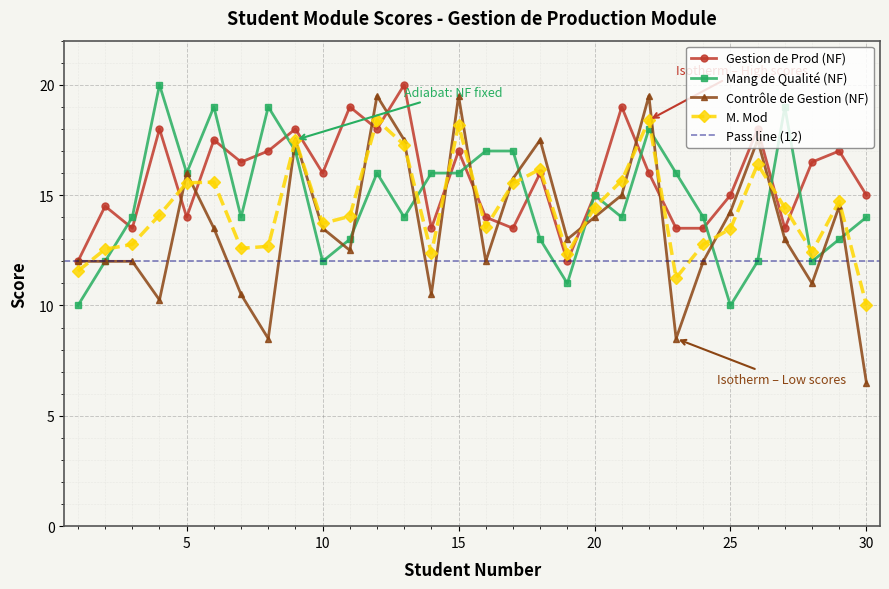

Where does the Contrôle de Gestion (NF) series first go above 13?

5